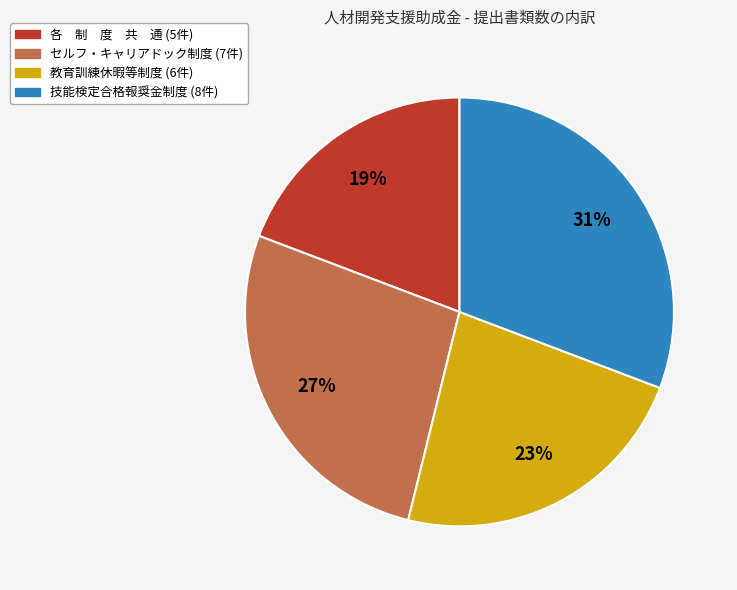

How many slices are in this pie chart?

4